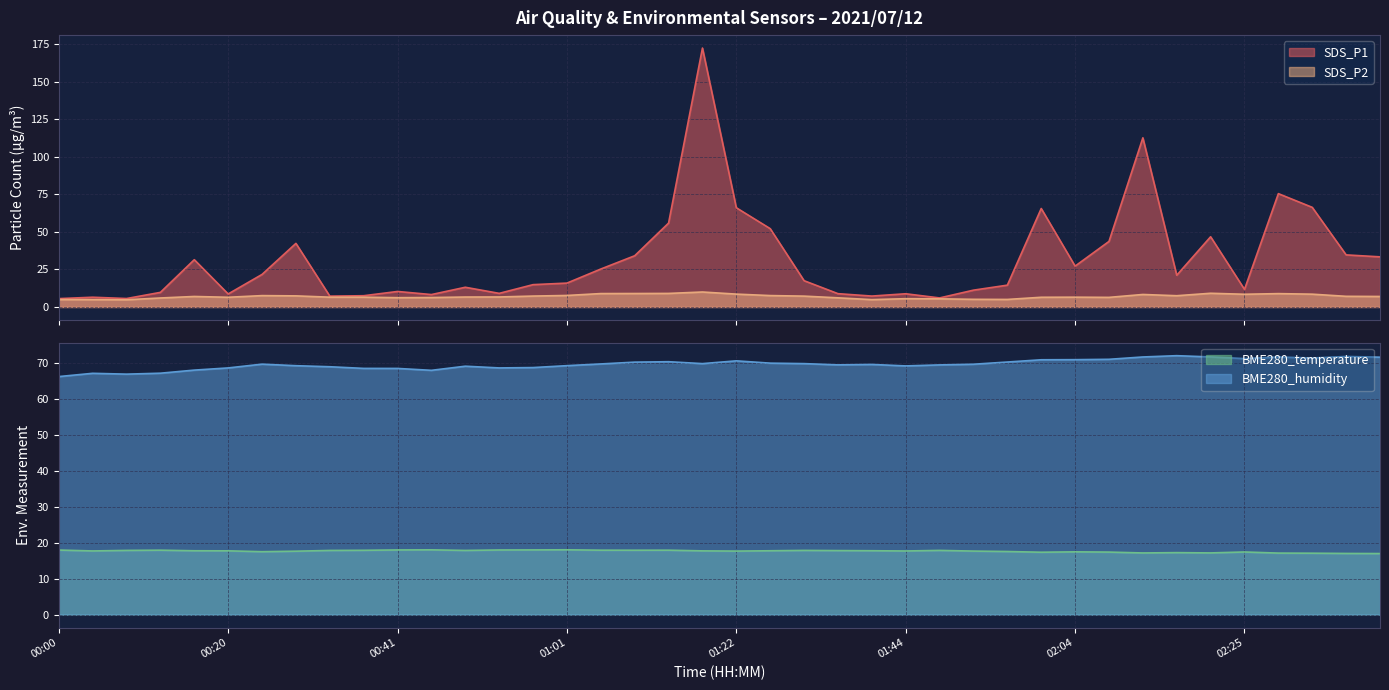

Does the chart display data point markers on the line(s)?

No